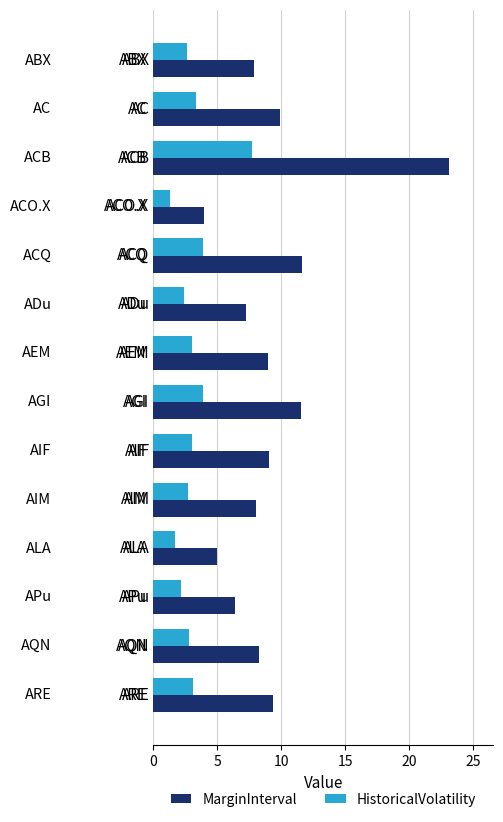

Which series has the largest range (max minus min)?

MarginInterval